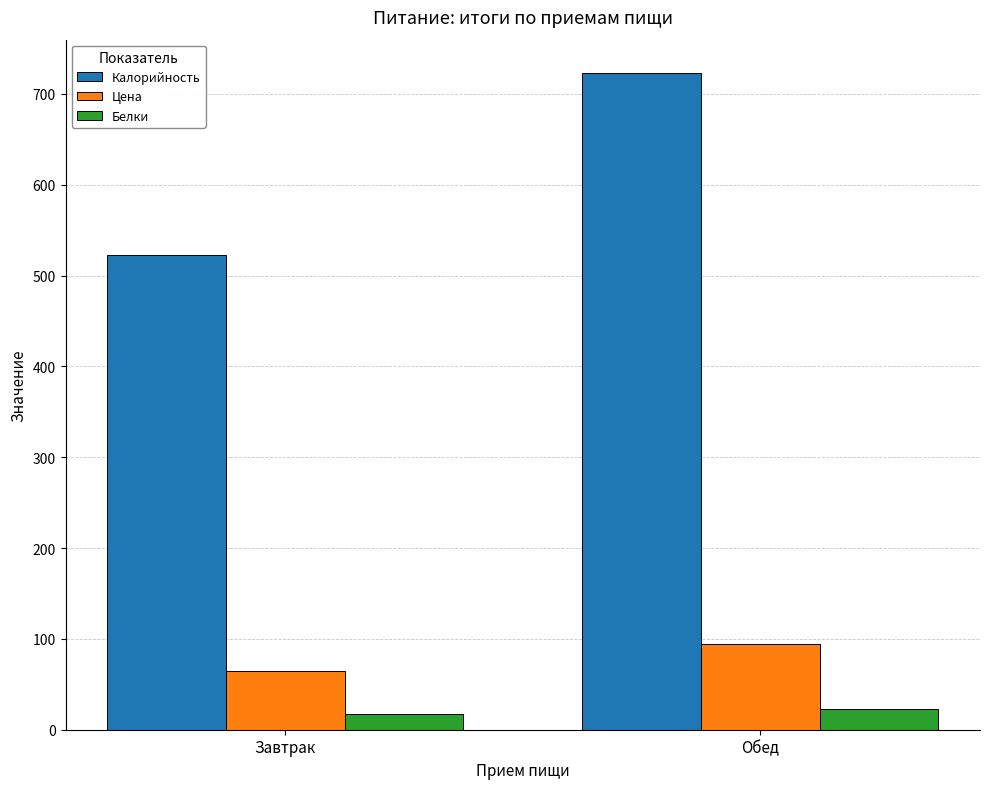

What is the highest value of the Белки series?

22.6